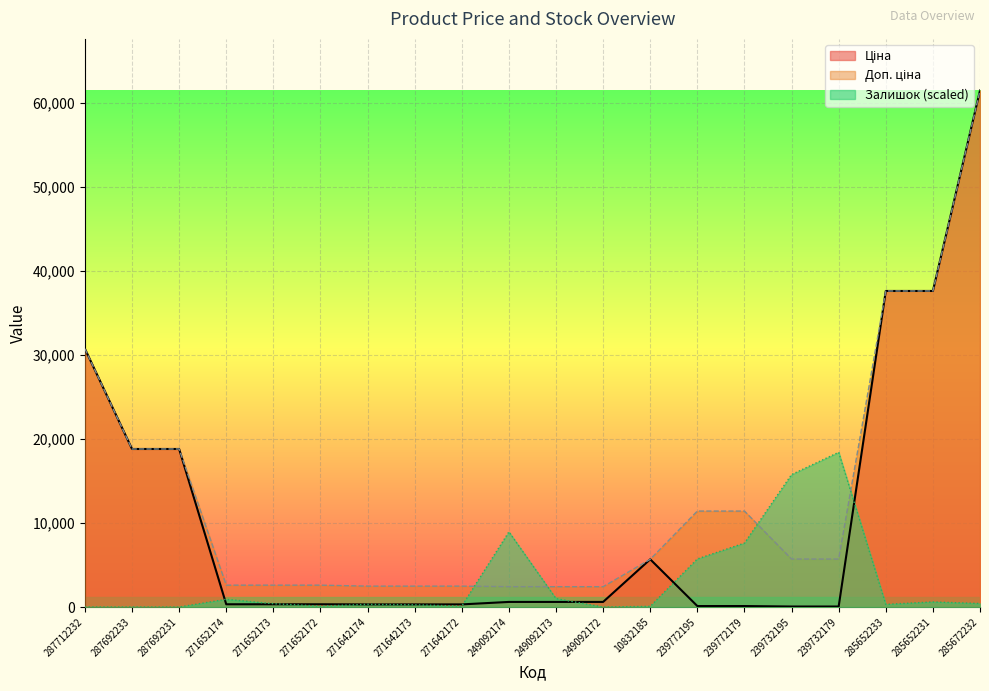

How many times do Ціна and Залишок cross each other?

8